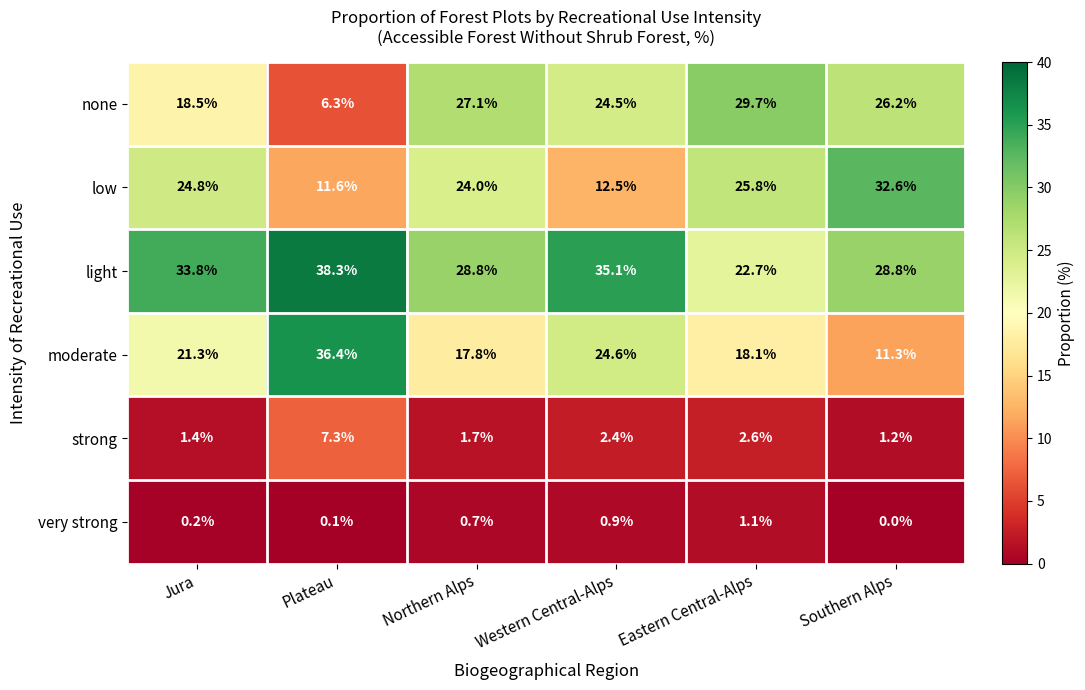

True or false: strong has a value of 1.1 at Western Central-Alps.

False